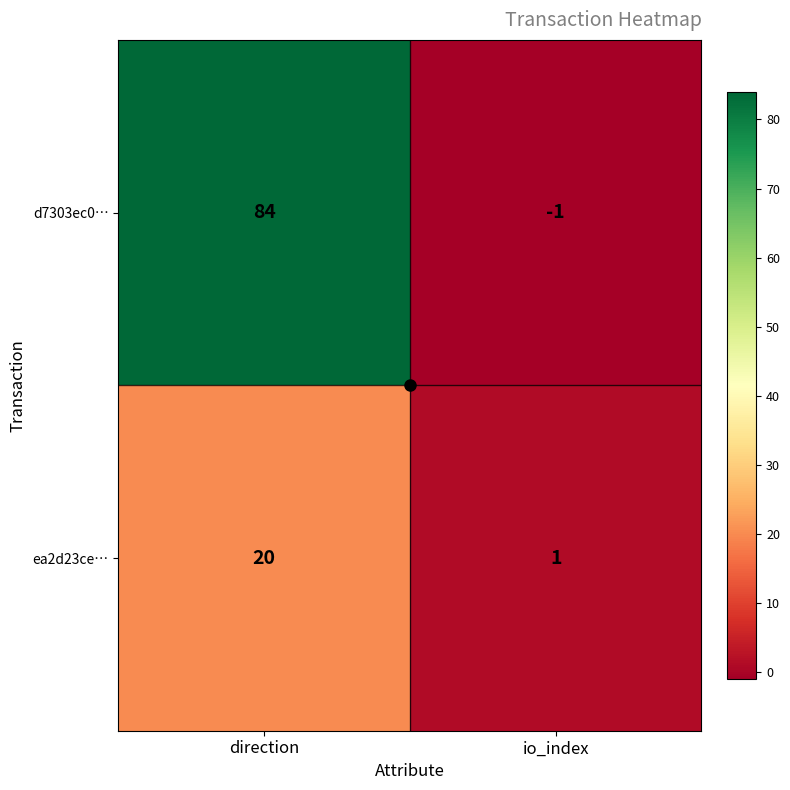

At which label is d7303ec0… closest to 41?

io_index